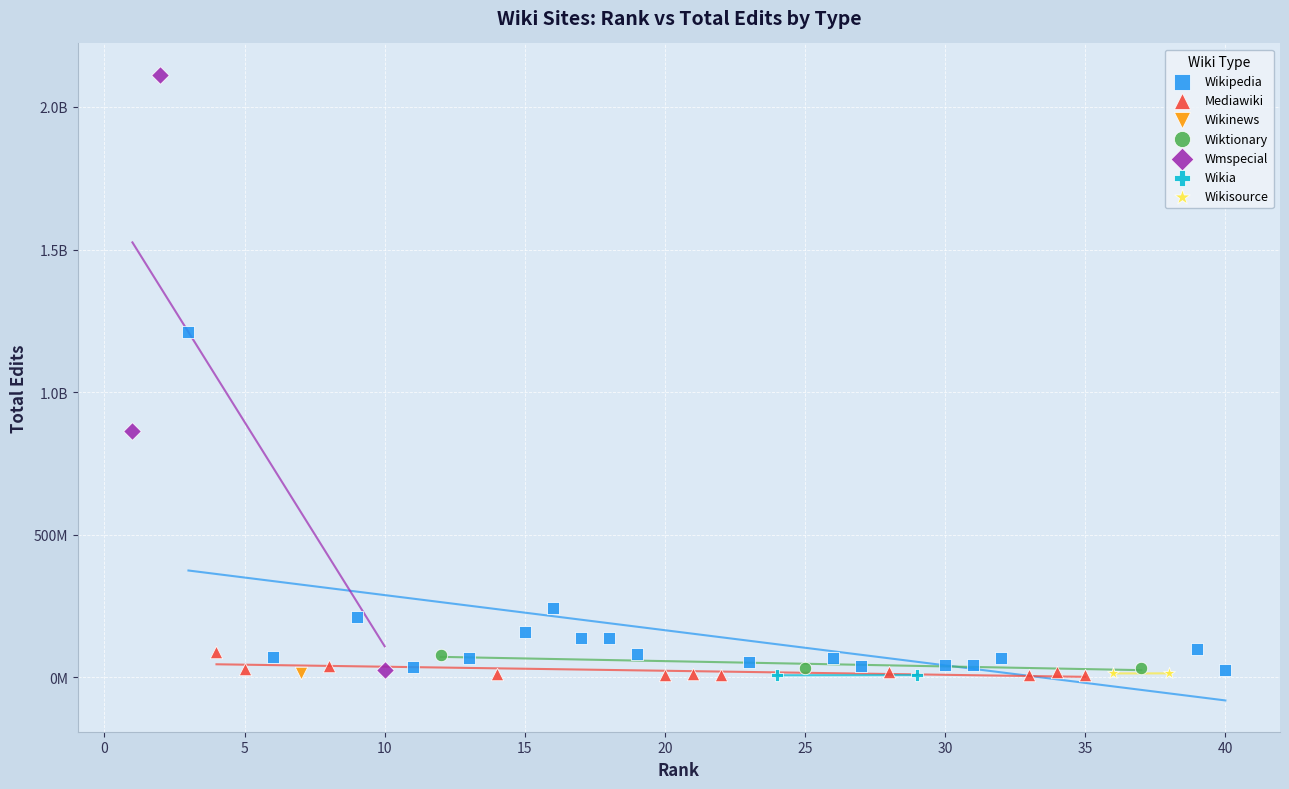

What are all the series names shown in the legend?

Wikipedia, Mediawiki, Wikinews, Wiktionary, Wmspecial, Wikia, Wikisource